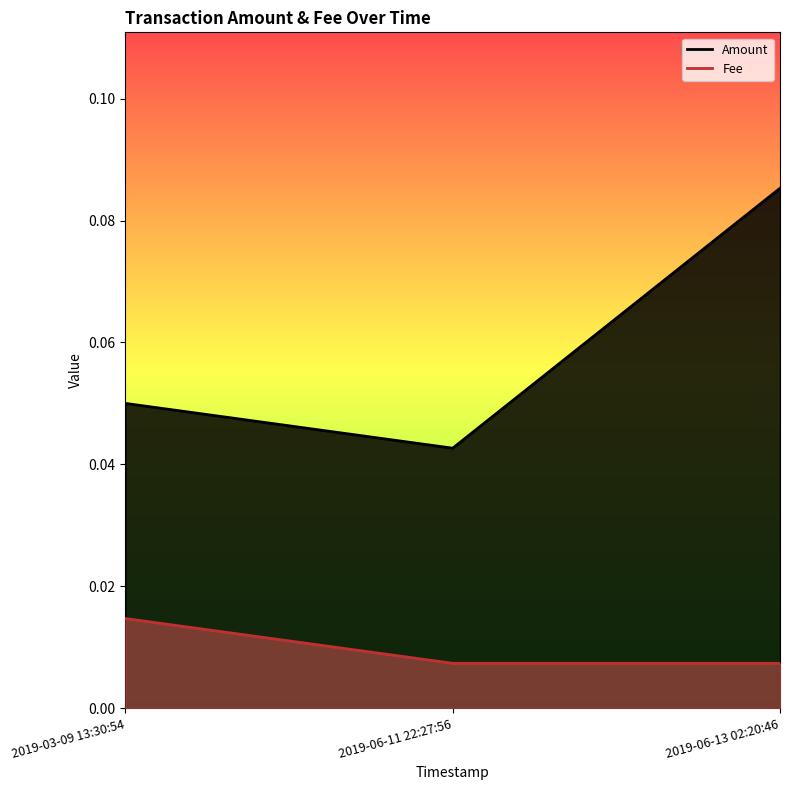

Which category has the highest value in the Fee series?

2019-03-09 13:30:54